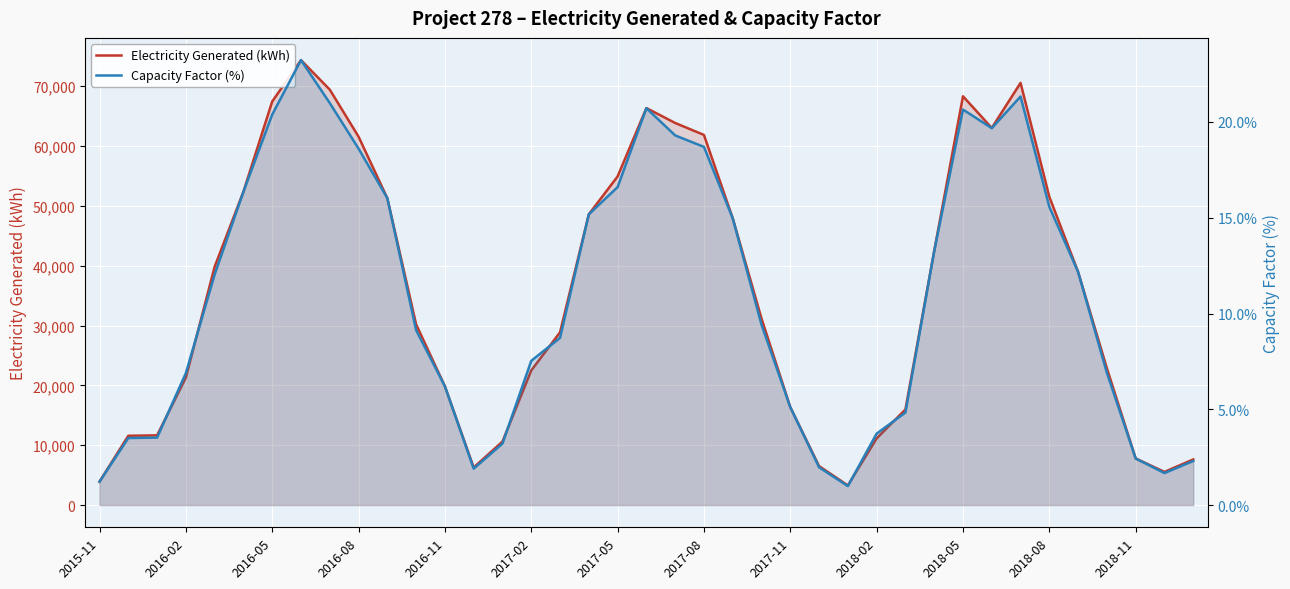

How many lines are shown in the chart?

2